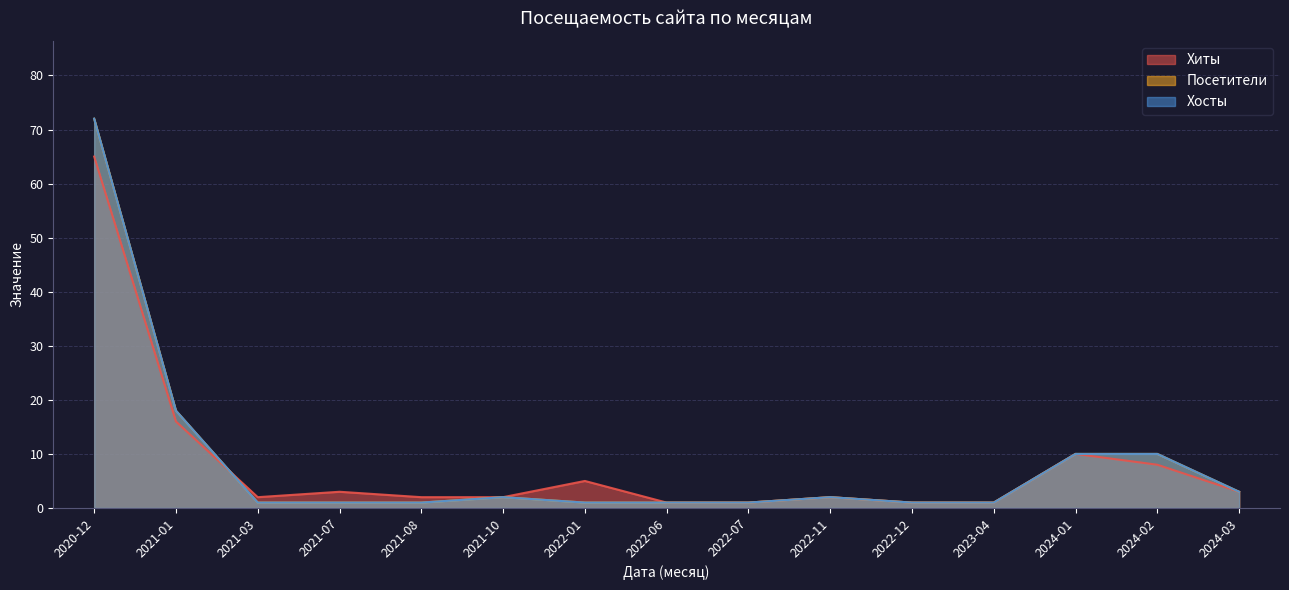

True or false: Посетители and Хосты cross at least once.

False